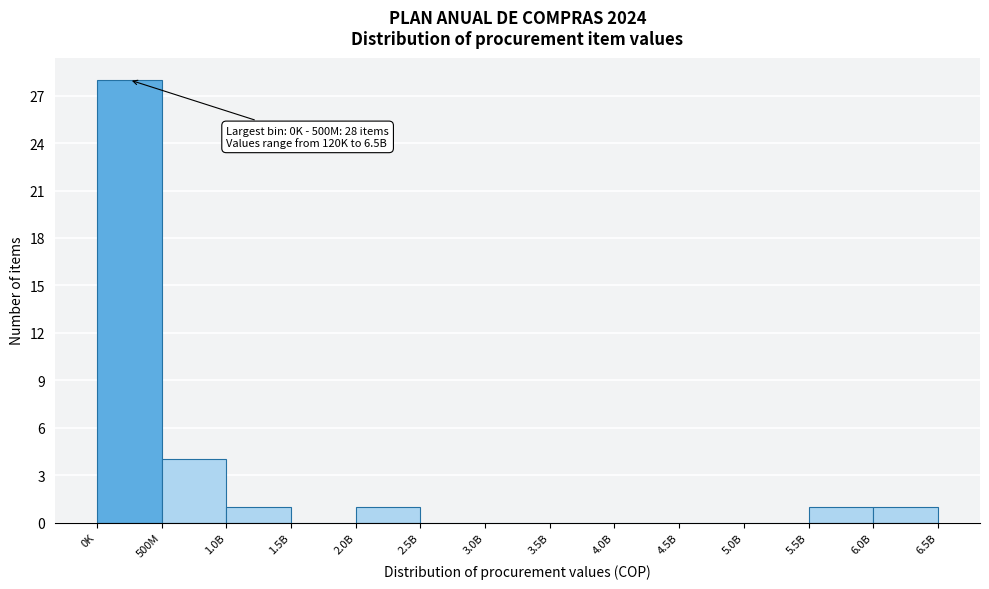

Reading right to left, list all the values displayed in this chart.

6.0B=1	5.5B=1	5.0B=0	4.5B=0	4.0B=0	3.5B=0	3.0B=0	2.5B=0	2.0B=1	1.5B=0	1.0B=1	500M=4	0K=28